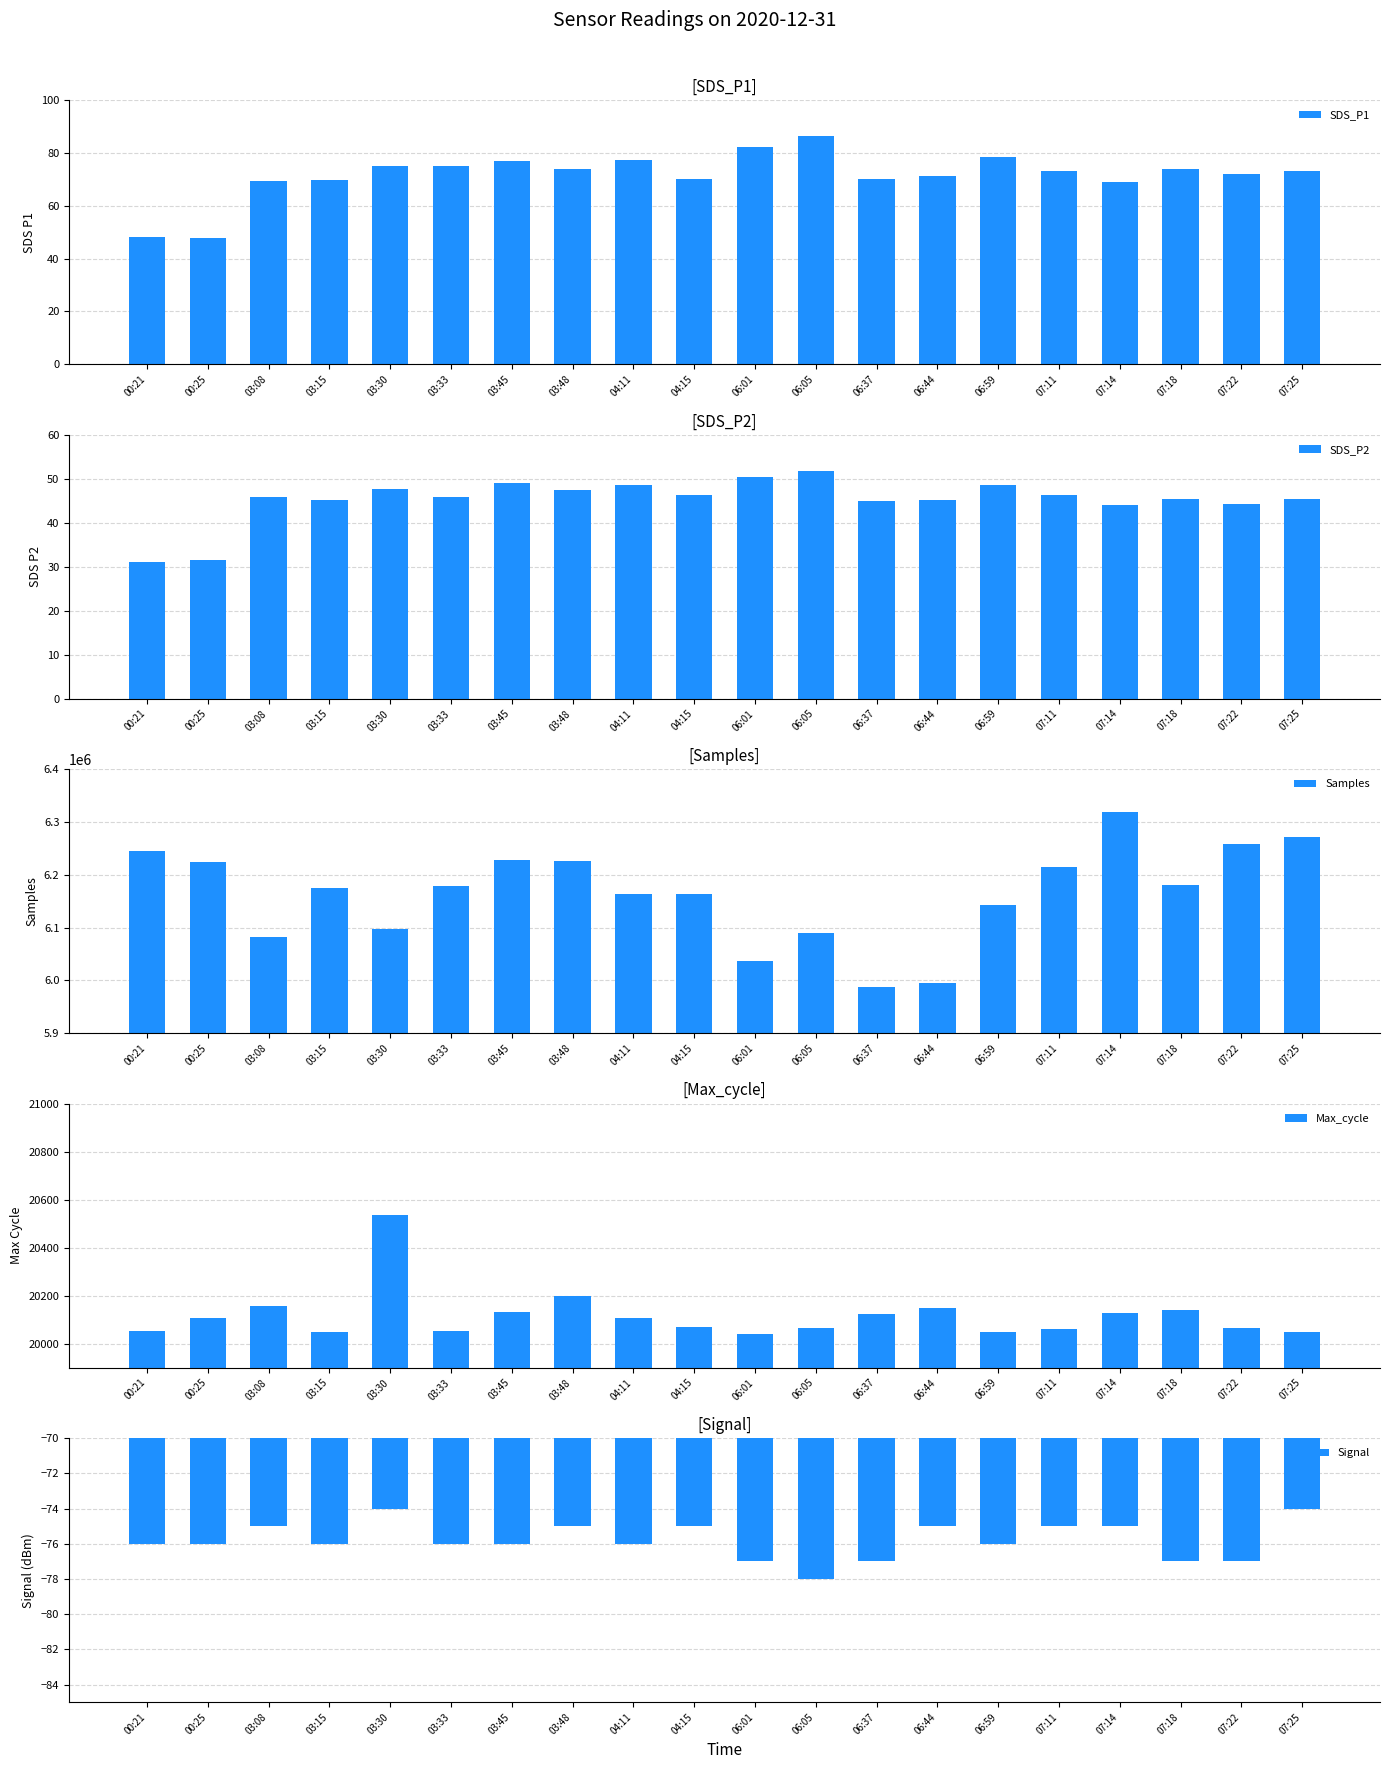

Reading left to right, extract all data points from this chart.

SDS_P1: 48.2	47.8	69.4	70.0	75.3	75.1	77.2	73.9	77.4	70.2	82.3	86.4	70.1	71.4	78.6	73.2	69.0	74.0	72.0	73.4
SDS_P2: 31.0	31.5	45.9	45.2	47.6	45.8	49.0	47.4	48.7	46.4	50.4	51.8	45.0	45.2	48.7	46.3	44.0	45.5	44.2	45.3
Samples: 6244619.0	6224653.0	6081733.0	6175697.0	6098212.0	6179347.0	6227985.0	6227156.0	6164438.0	6164174.0	6037529.0	6090305.0	5987767.0	5995744.0	6142957.0	6215341.0	6318438.0	6181149.0	6259088.0	6271085.0
Max_cycle: 20053.0	20108.0	20156.0	20047.0	20535.0	20051.0	20132.0	20197.0	20108.0	20069.0	20041.0	20066.0	20123.0	20147.0	20049.0	20061.0	20128.0	20141.0	20066.0	20050.0
Signal: -76.0	-76.0	-75.0	-76.0	-74.0	-76.0	-76.0	-75.0	-76.0	-75.0	-77.0	-78.0	-77.0	-75.0	-76.0	-75.0	-75.0	-77.0	-77.0	-74.0